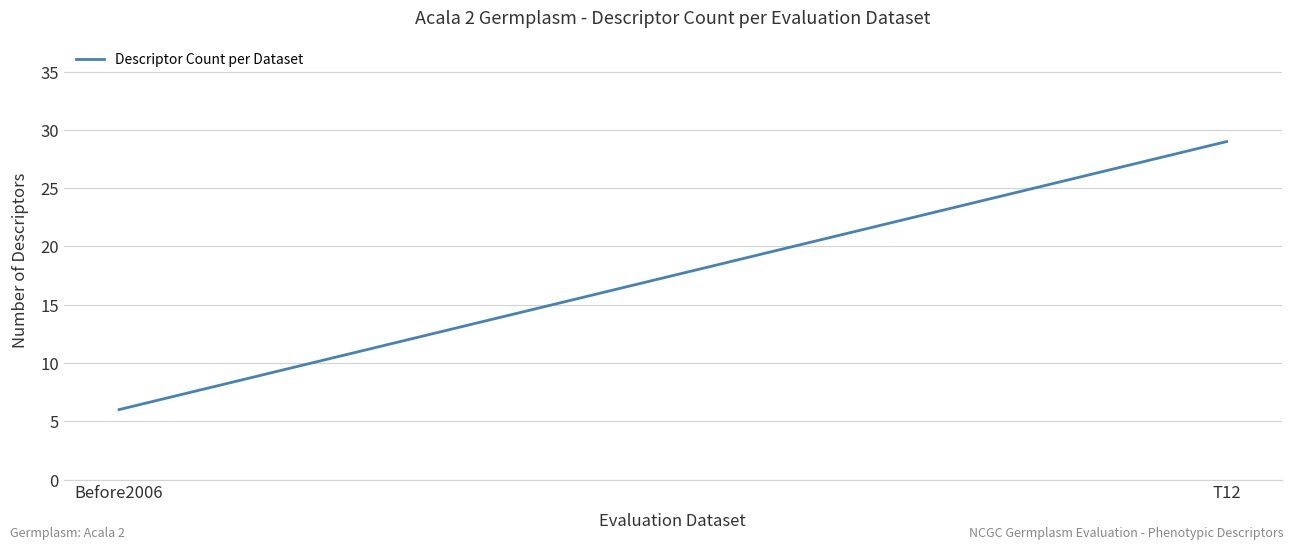

Which has a higher value, Before2006 or T12?

T12